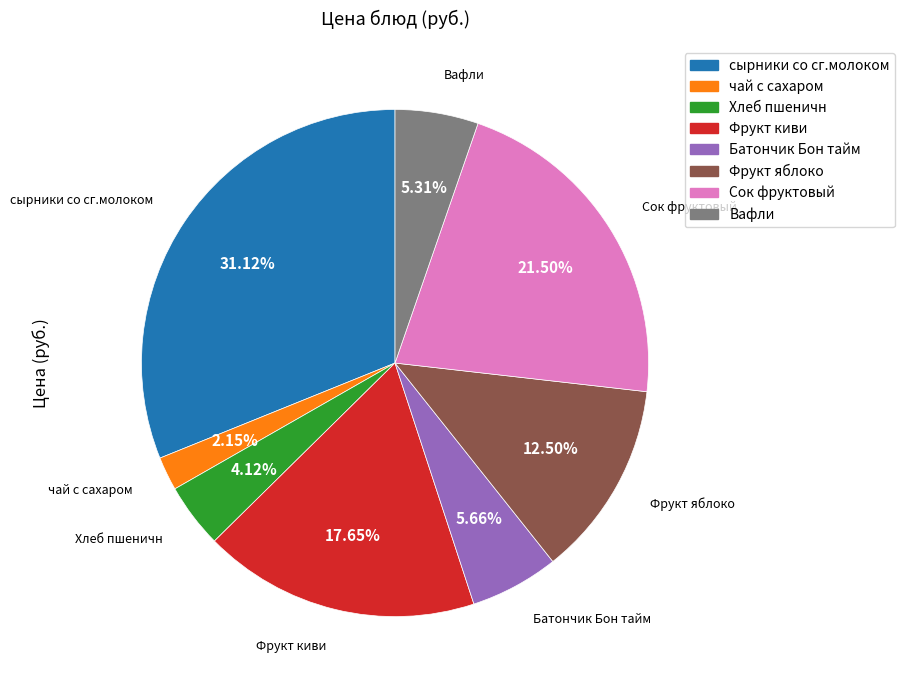

Does any single category account for the majority?

No